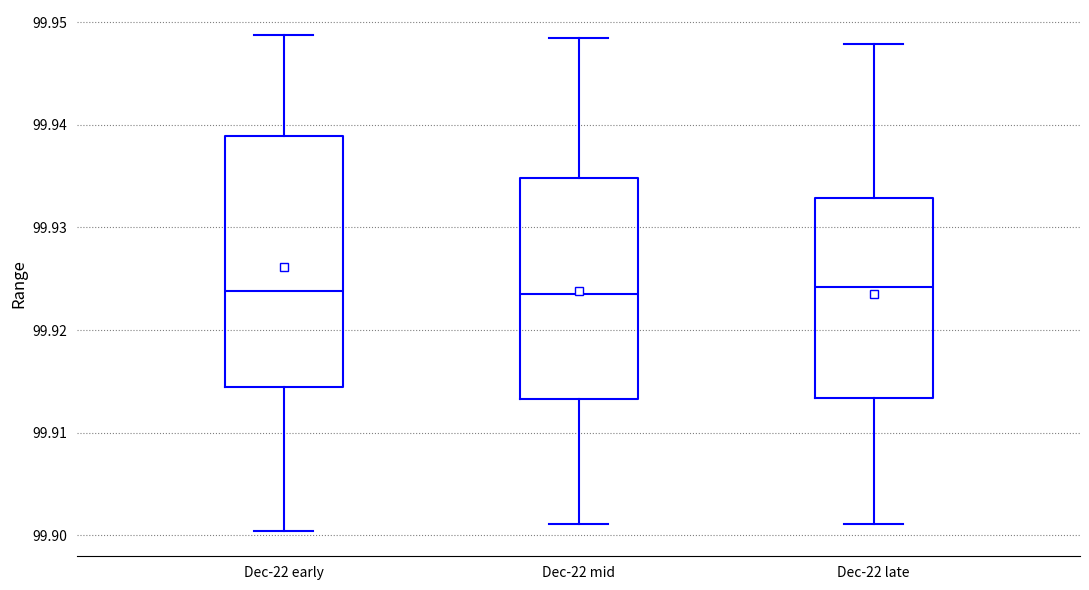

Reading left to right, read every box against the y-axis: the position of its median line, the range the box covers, and the ends of its whiskers. The values are not printed on the chart, so give them approximately, as read against the axis.

Dec-22 early: median 99.924, box 99.914 to 99.939, whiskers 99.900 to 99.949
Dec-22 mid: median 99.924, box 99.913 to 99.935, whiskers 99.901 to 99.948
Dec-22 late: median 99.924, box 99.913 to 99.933, whiskers 99.901 to 99.948